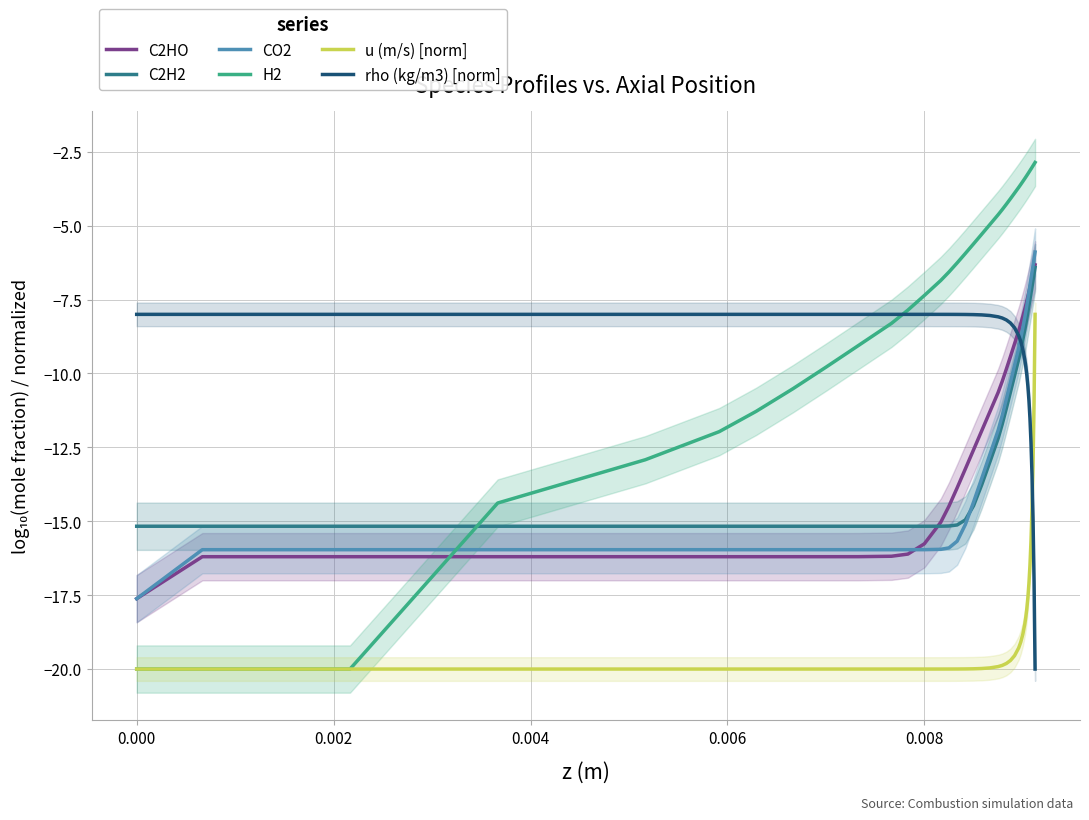

True or false: C2HO and u (m/s) [norm] intersect in this chart.

False